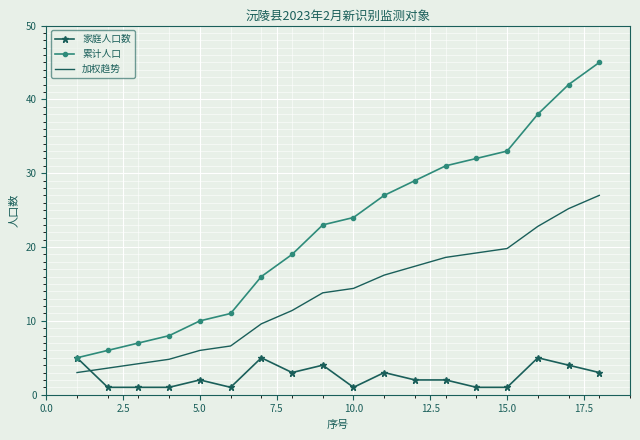

How many intersections are there between 家庭人口数 and 加权趋势?

1